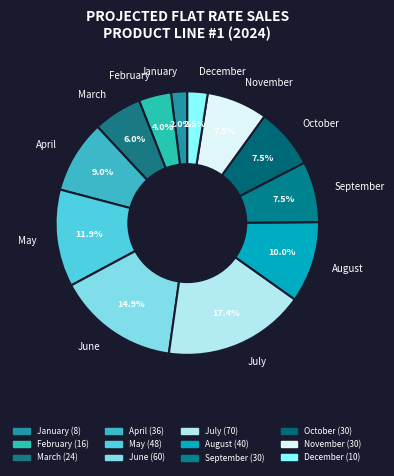

Which has a higher value, February or March?

March